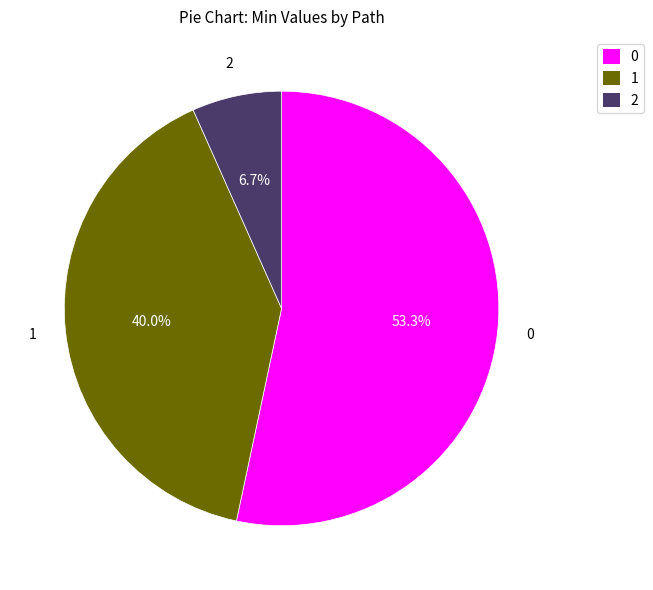

Does any single category account for the majority?

Yes